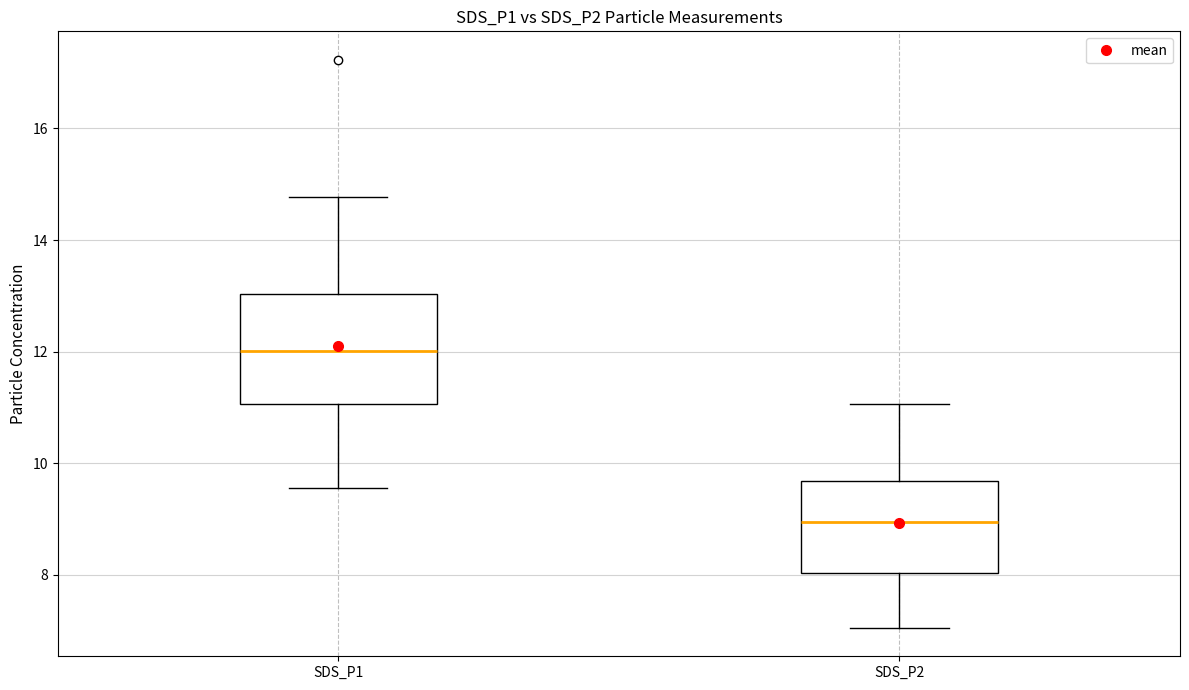

Comparing the boxes themselves (not the whiskers), which one is the tallest?

SDS_P1